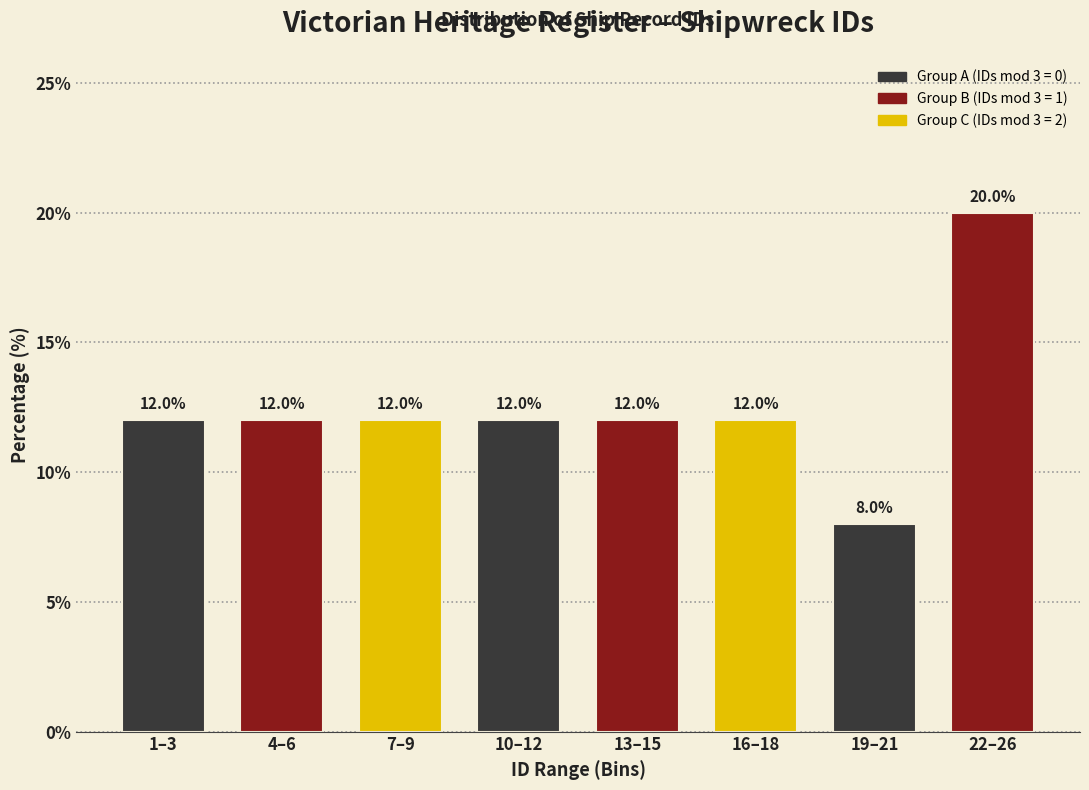

Reading right to left, what are all the values shown in this chart?

22–26=20	19–21=8	16–18=12	13–15=12	10–12=12	7–9=12	4–6=12	1–3=12